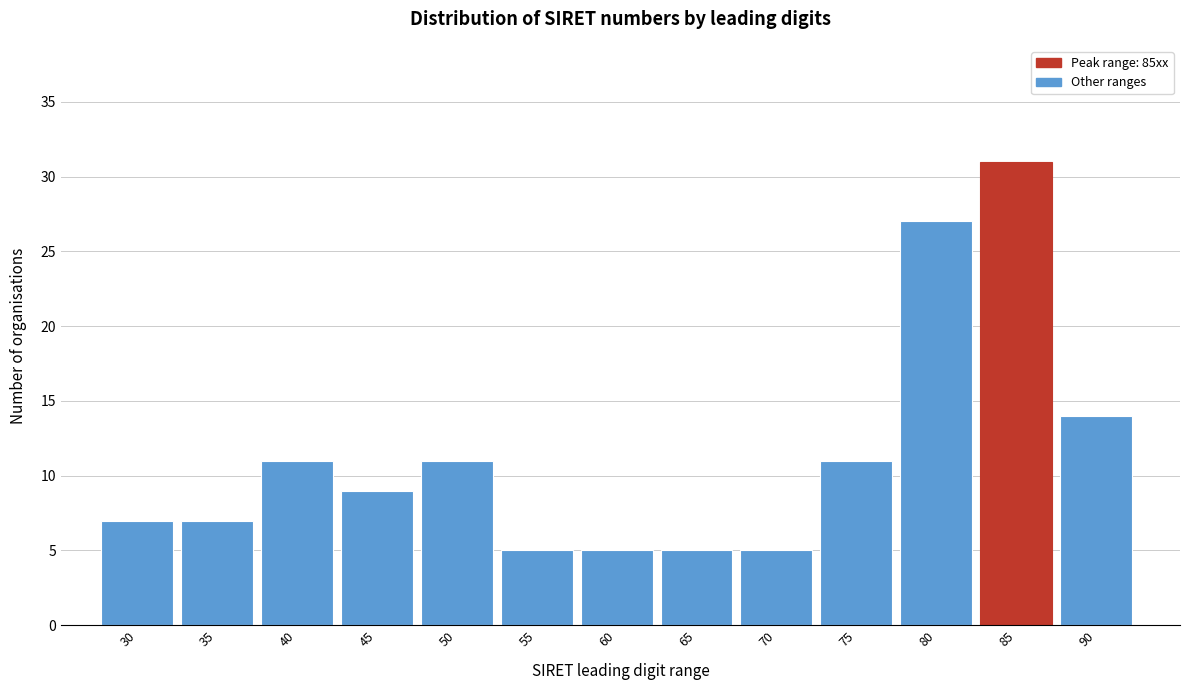

Reading right to left, what are all the values shown in this chart?

90=14	85=31	80=27	75=11	70=5	65=5	60=5	55=5	50=11	45=9	40=11	35=7	30=7